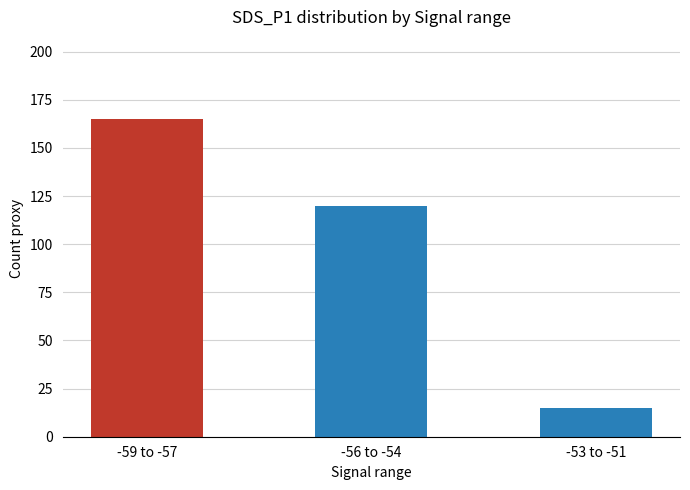

What is the label of the 1st bar from the left?

-59 to -57